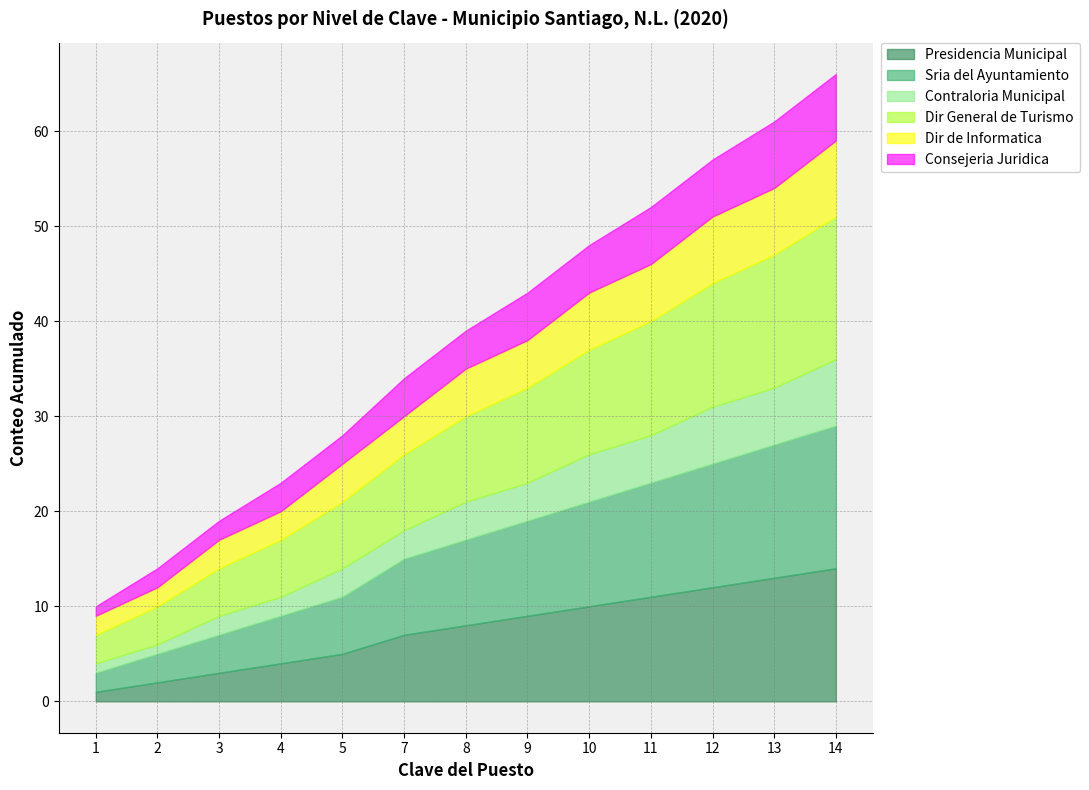

What is the greatest value displayed?

15